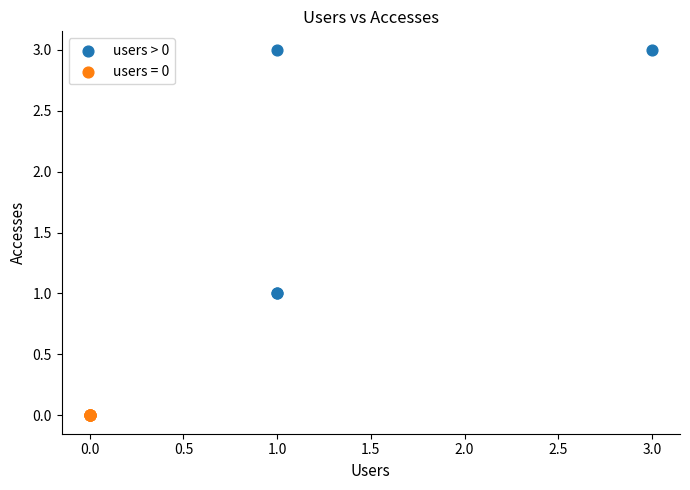

Which series contains the lowest Y value?

users = 0